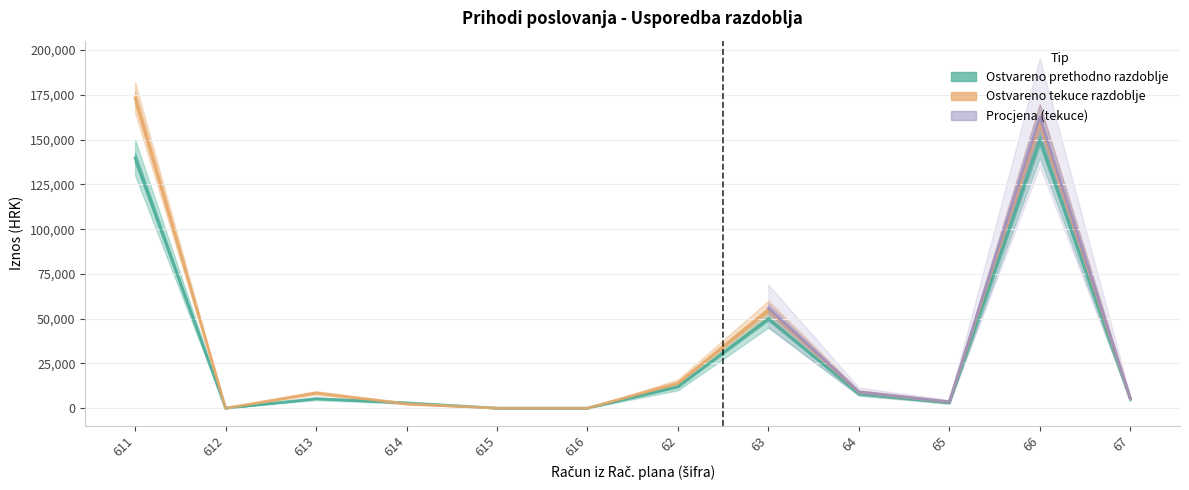

What is the sum of all Ostvareno prethodno razdoblje values?

376056.7